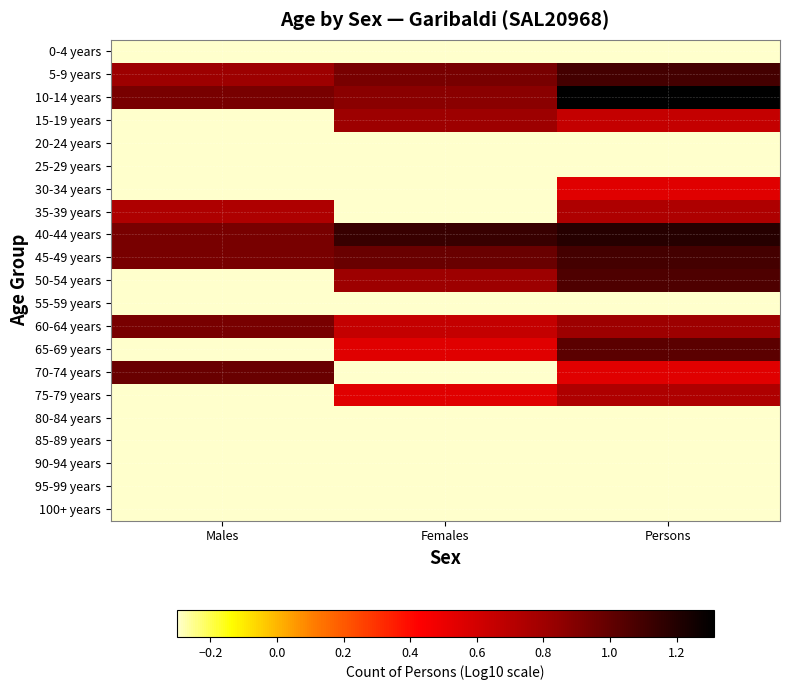

Reading right to left, extract all data points from this chart.

0-4 years: Persons=-0.3	Females=-0.3	Males=-0.3
5-9 years: Persons=1.1	Females=0.9	Males=0.8
10-14 years: Persons=1.3	Females=0.9	Males=0.9
15-19 years: Persons=0.7	Females=0.8	Males=-0.3
20-24 years: Persons=-0.3	Females=-0.3	Males=-0.3
25-29 years: Persons=-0.3	Females=-0.3	Males=-0.3
30-34 years: Persons=0.5	Females=-0.3	Males=-0.3
35-39 years: Persons=0.7	Females=-0.3	Males=0.7
40-44 years: Persons=1.2	Females=1.1	Males=0.9
45-49 years: Persons=1.1	Females=1.0	Males=0.9
50-54 years: Persons=1.1	Females=0.8	Males=-0.3
55-59 years: Persons=-0.3	Females=-0.3	Males=-0.3
60-64 years: Persons=0.8	Females=0.7	Males=0.9
65-69 years: Persons=1.0	Females=0.5	Males=-0.3
70-74 years: Persons=0.5	Females=-0.3	Males=1.0
75-79 years: Persons=0.7	Females=0.5	Males=-0.3
80-84 years: Persons=-0.3	Females=-0.3	Males=-0.3
85-89 years: Persons=-0.3	Females=-0.3	Males=-0.3
90-94 years: Persons=-0.3	Females=-0.3	Males=-0.3
95-99 years: Persons=-0.3	Females=-0.3	Males=-0.3
100+ years: Persons=-0.3	Females=-0.3	Males=-0.3